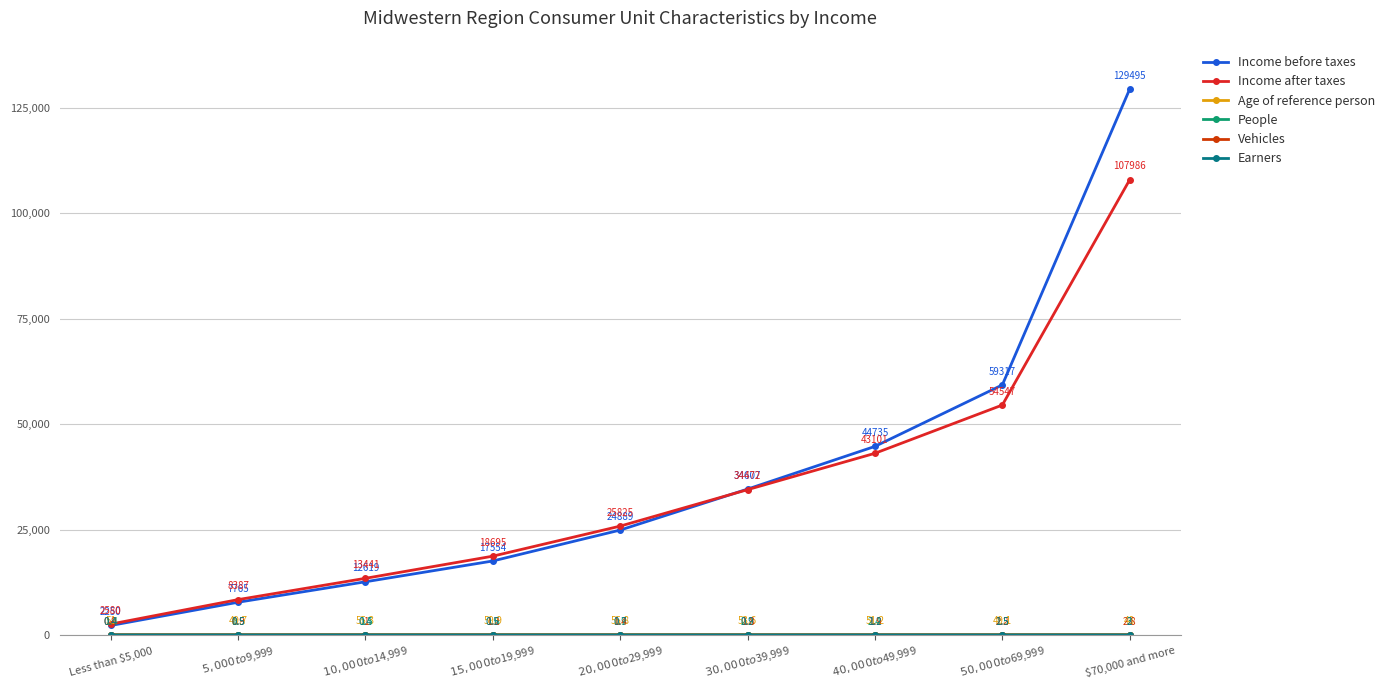

Rank the categories by Income before taxes value from highest to lowest.

$70,000 and more, $50,000 to $69,999, $40,000 to $49,999, $30,000 to $39,999, $20,000 to $29,999, $15,000 to $19,999, $10,000 to $14,999, $5,000 to $9,999, Less than $5,000